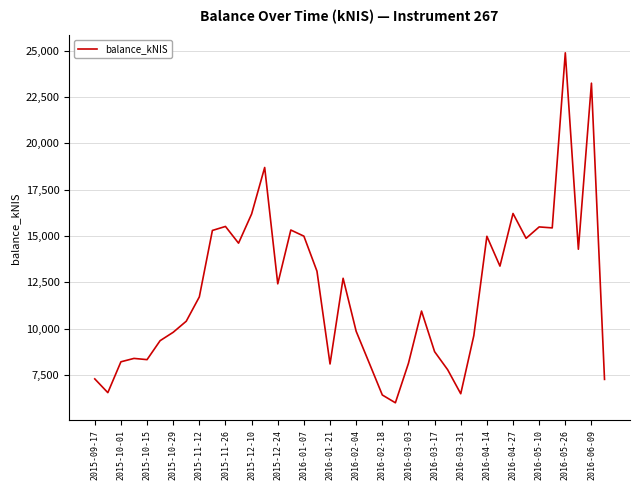

What is the sum of all values?

479363.5